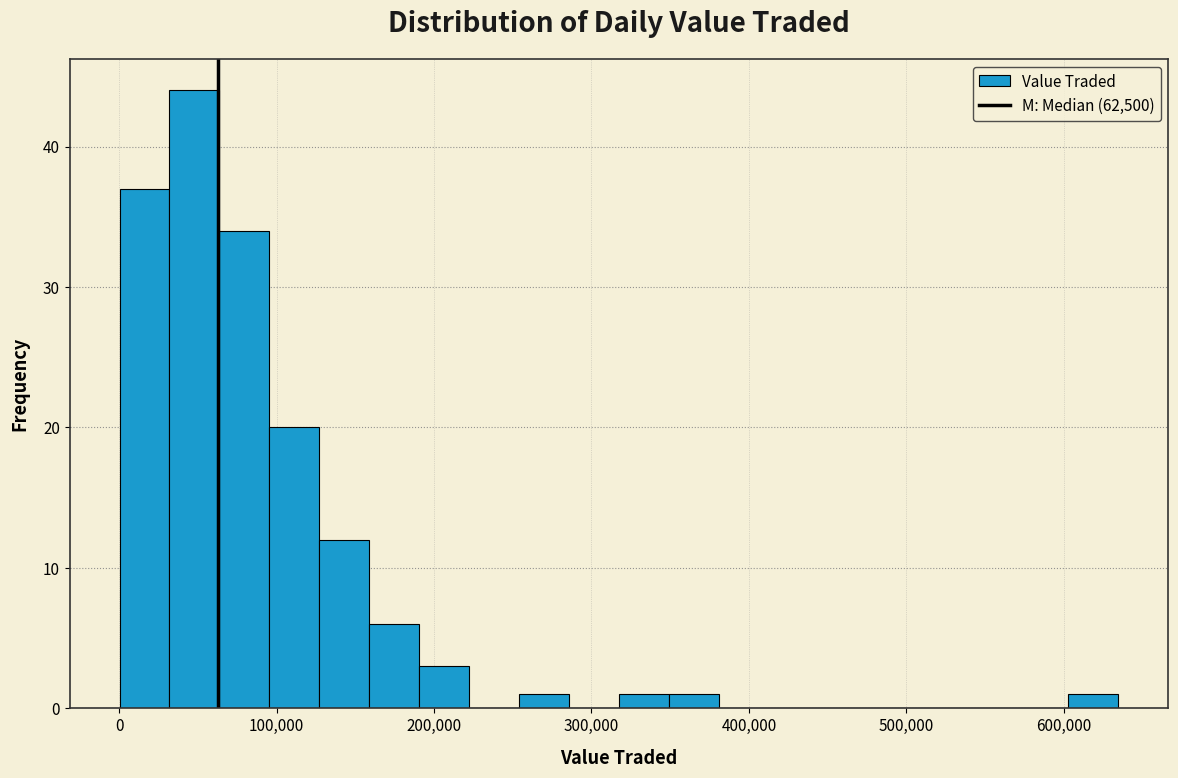

Around what value on the x-axis is the tallest bar? Give the approximate position of its centre, as read against the axis.

50000